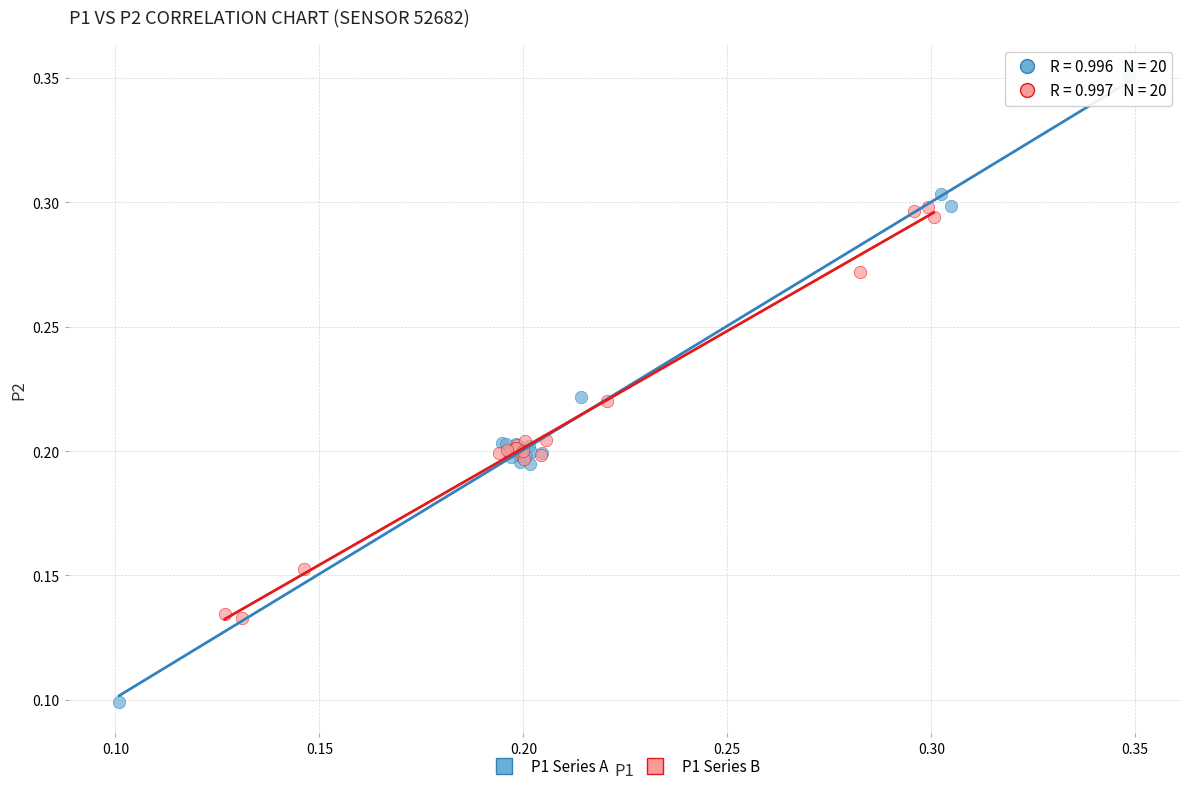

Which series reaches the minimum Y coordinate?

P1 Series A